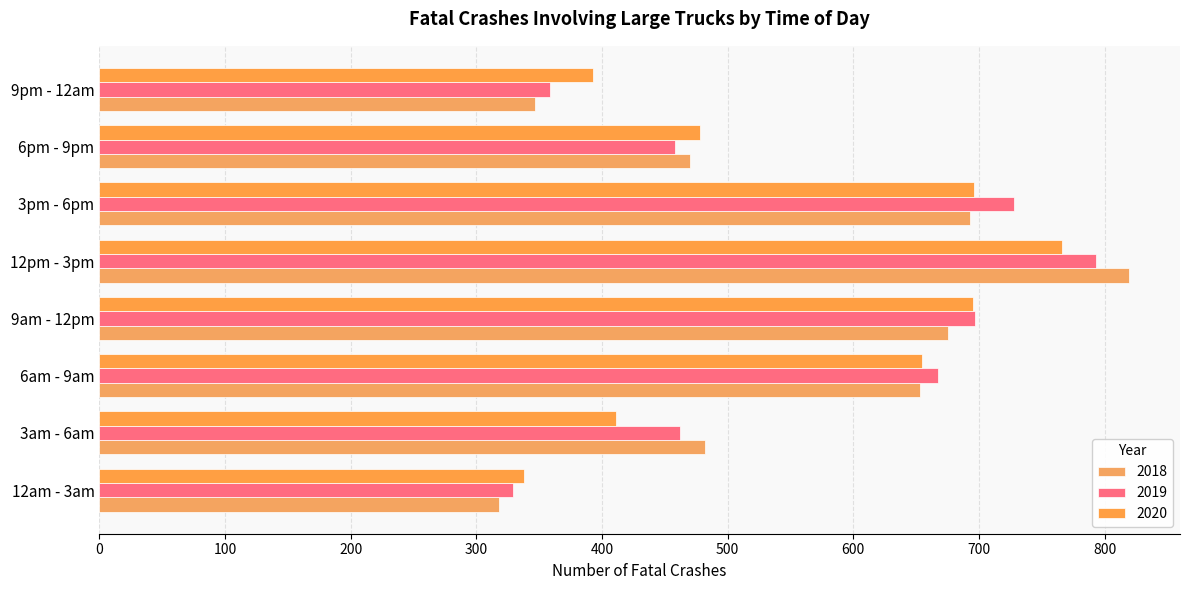

Reading left to right, transcribe all the data shown in this chart.

2018: 12am - 3am=318	3am - 6am=482	6am - 9am=653	9am - 12pm=675	12pm - 3pm=819	3pm - 6pm=693	6pm - 9pm=470	9pm - 12am=347
2019: 12am - 3am=329	3am - 6am=462	6am - 9am=667	9am - 12pm=697	12pm - 3pm=793	3pm - 6pm=728	6pm - 9pm=458	9pm - 12am=359
2020: 12am - 3am=338	3am - 6am=411	6am - 9am=655	9am - 12pm=695	12pm - 3pm=766	3pm - 6pm=696	6pm - 9pm=478	9pm - 12am=393